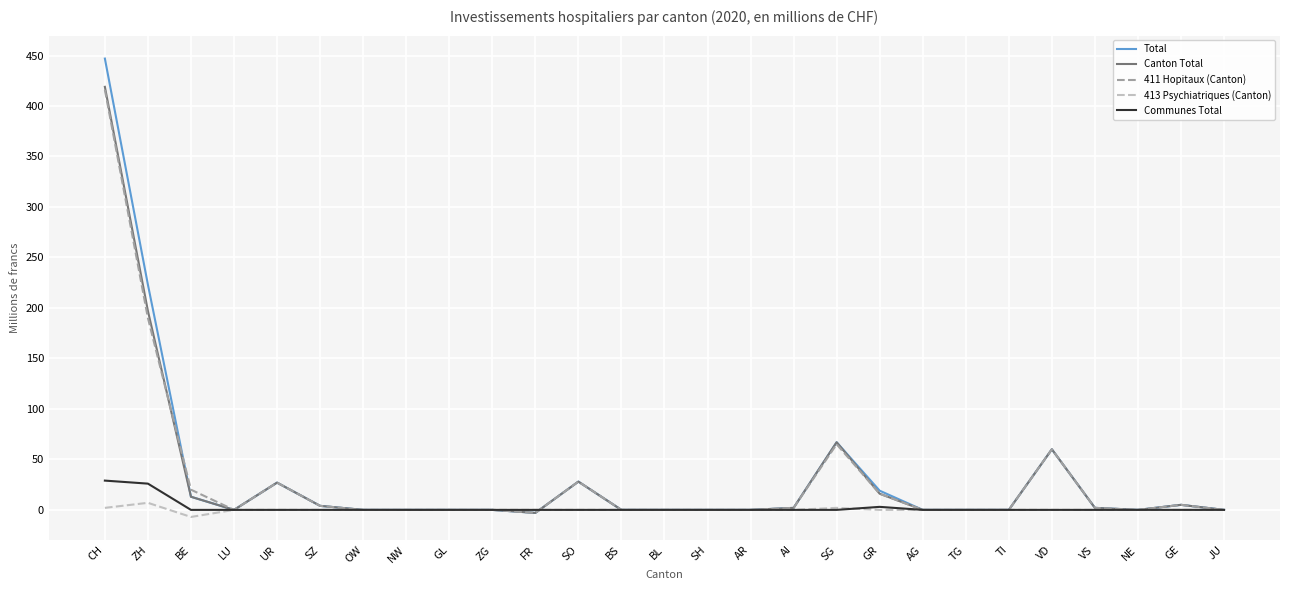

What is the sum of all Communes Total values?

58